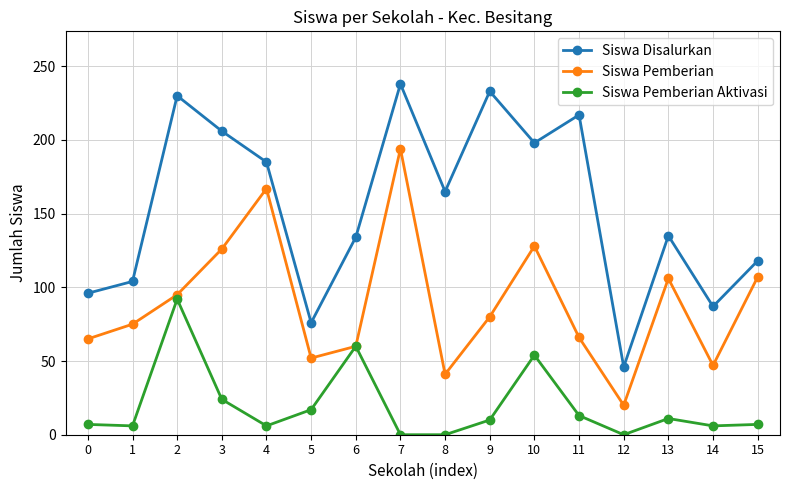

What is the difference between the second highest and minimum values in the Siswa Pemberian Aktivasi series?

60